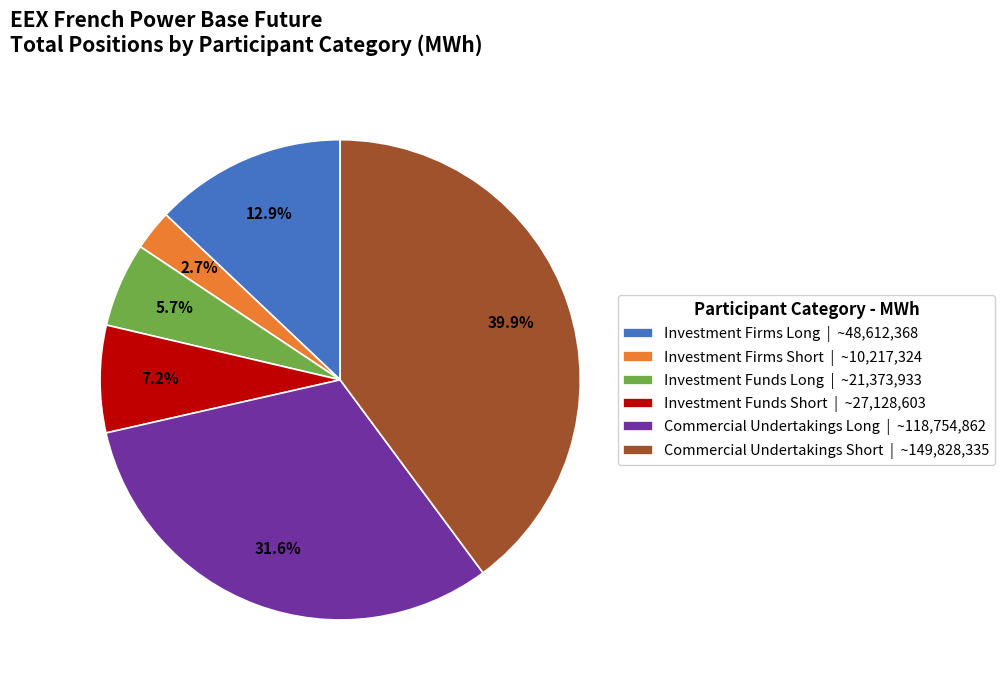

Combined, do Commercial Undertakings Short and Investment Firms Long account for over 50%?

Yes